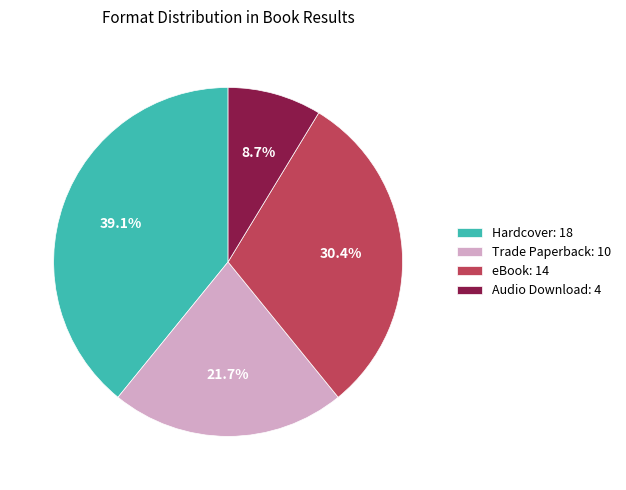

How many segments does this pie chart have?

4